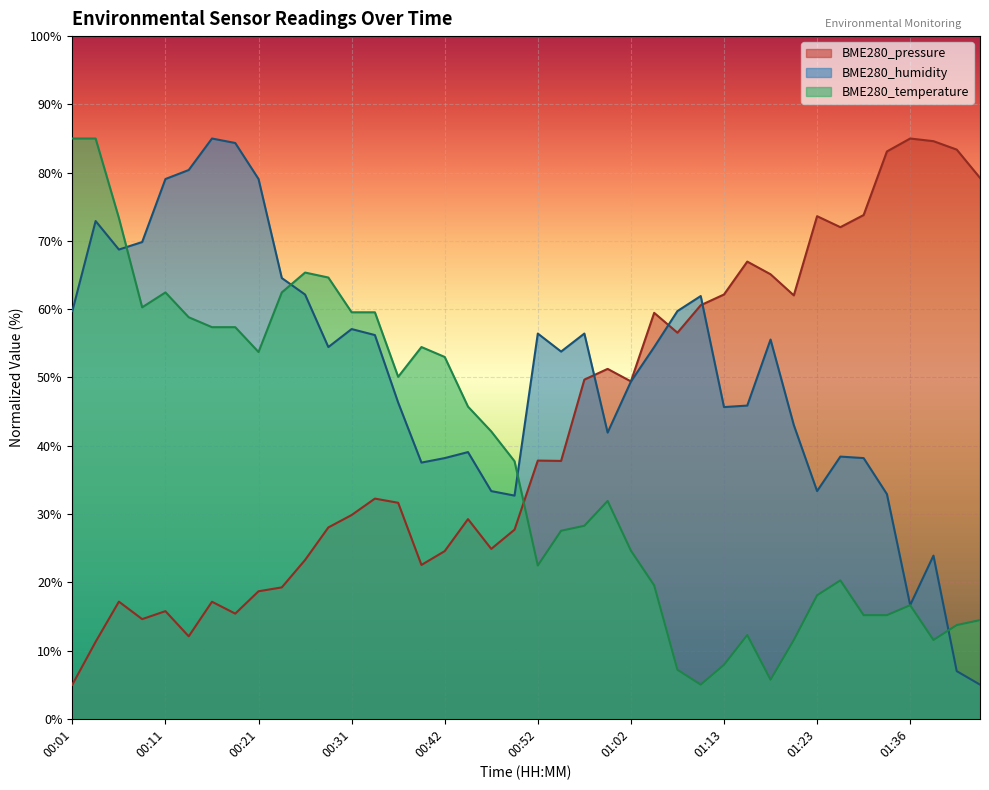

How many series are shown in this chart?

3